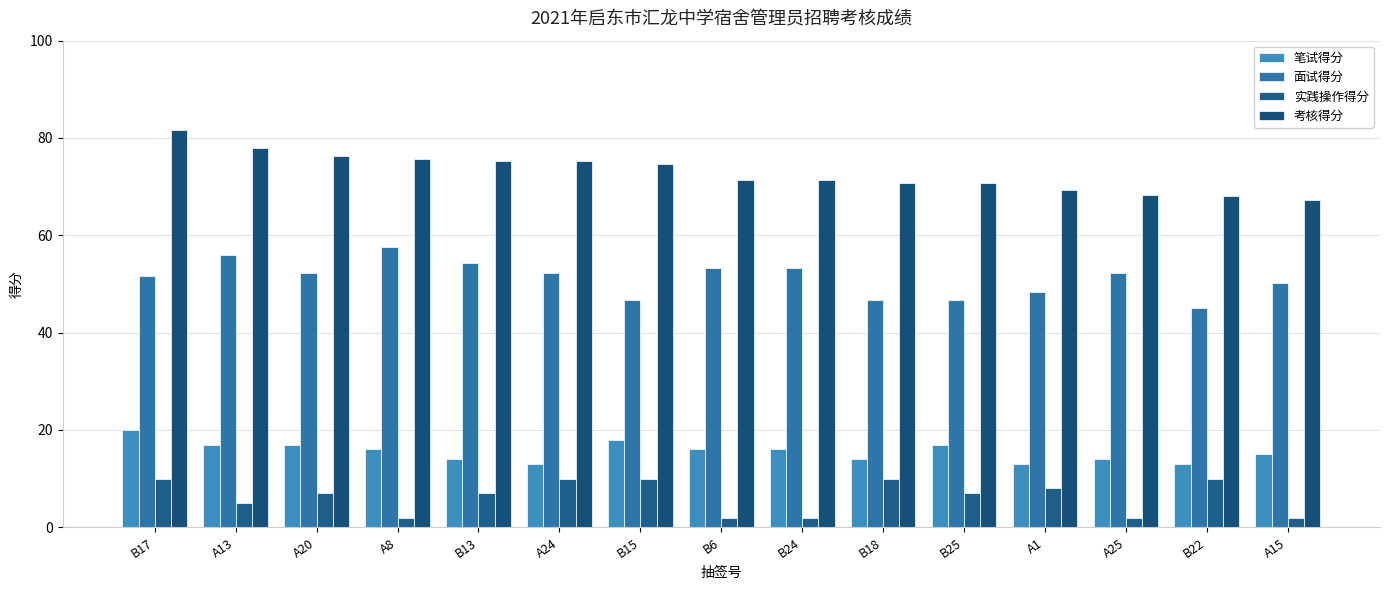

Does the chart contain any negative values?

No